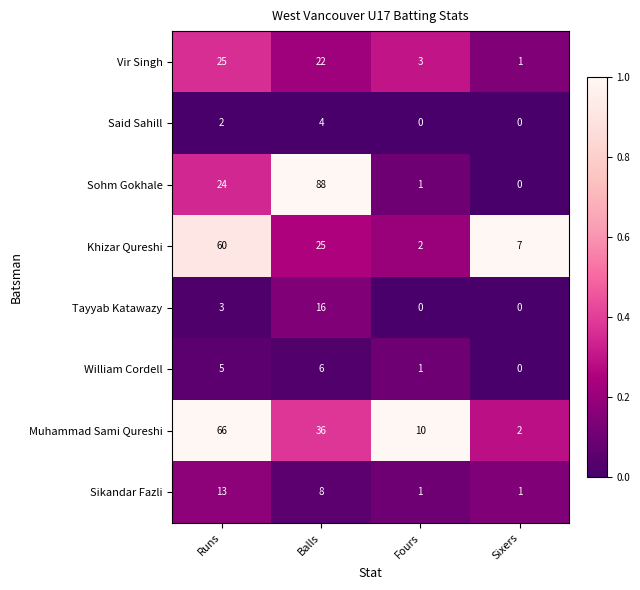

At Balls, list the series in order from largest to smallest.

Sohm Gokhale, Muhammad Sami Qureshi, Khizar Qureshi, Vir Singh, Tayyab Katawazy, Sikandar Fazli, William Cordell, Said Sahill